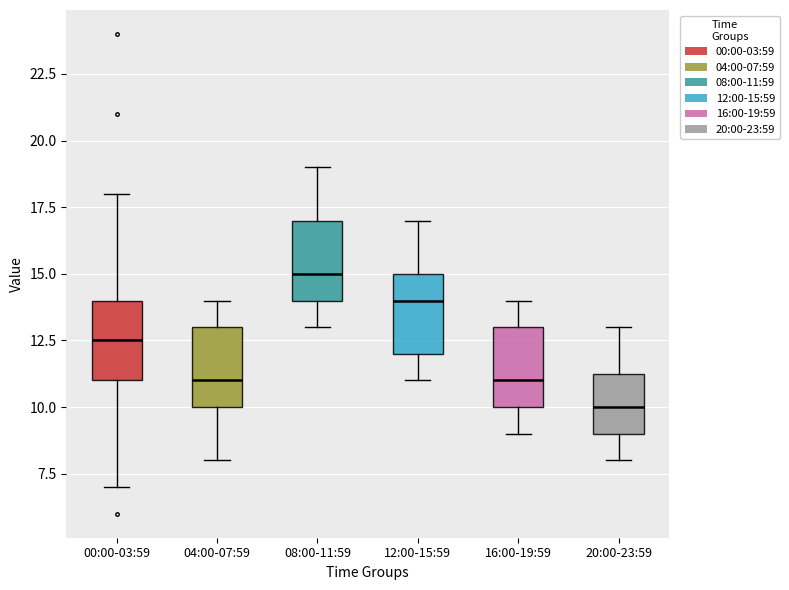

Where is the upper edge of the box for 08:00-11:59 on the y-axis? The values are not printed on the chart, so give them approximately, as read against the axis.

17.0